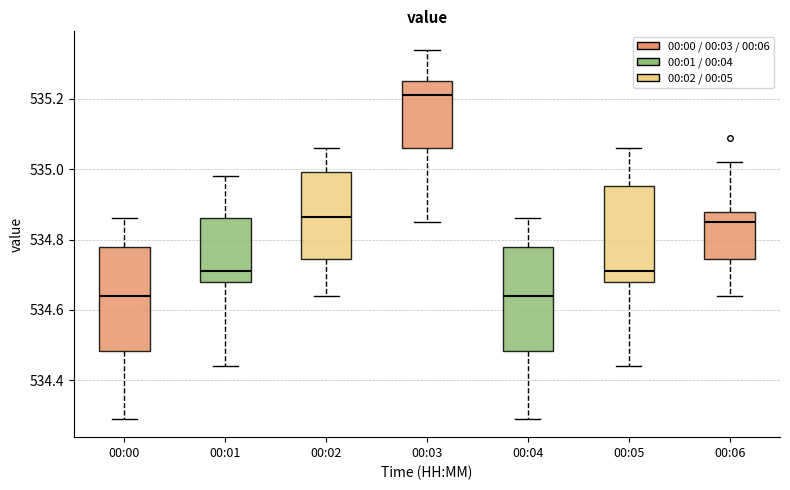

Reading left to right, transcribe this box plot: for each box, give where its median line is, the range the box spans, and where its two whiskers end, as read against the y-axis. The values are not printed on the chart, so give them approximately, as read against the axis.

00:00: median 534.64, box 534.48 to 534.78, whiskers 534.30 to 534.86
00:01: median 534.72, box 534.68 to 534.86, whiskers 534.44 to 534.98
00:02: median 534.86, box 534.74 to 535.00, whiskers 534.64 to 535.06
00:03: median 535.22, box 535.06 to 535.26, whiskers 534.86 to 535.34
00:04: median 534.64, box 534.48 to 534.78, whiskers 534.30 to 534.86
00:05: median 534.72, box 534.68 to 534.96, whiskers 534.44 to 535.06
00:06: median 534.86, box 534.74 to 534.88, whiskers 534.64 to 535.02